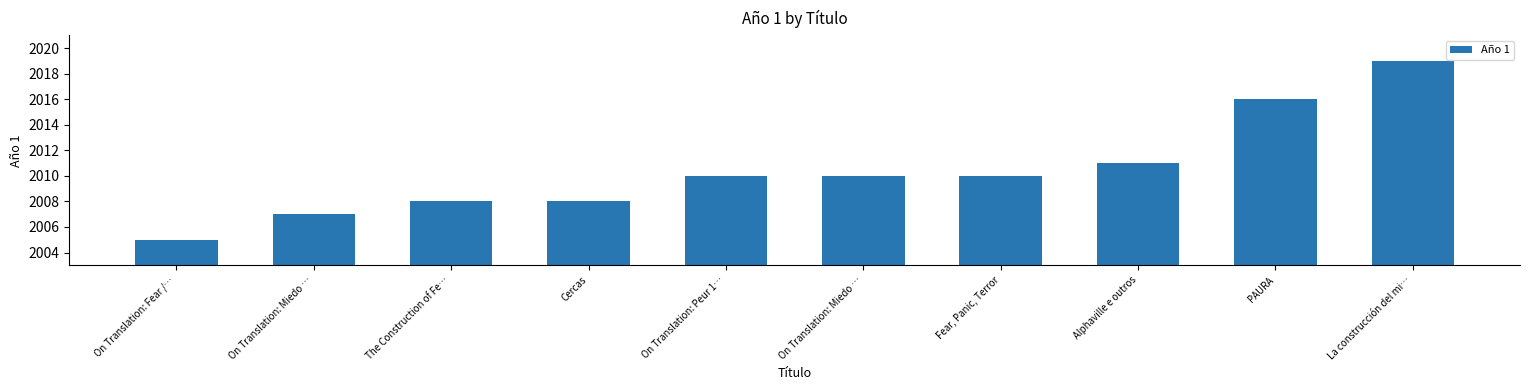

How many bars are there in total?

10